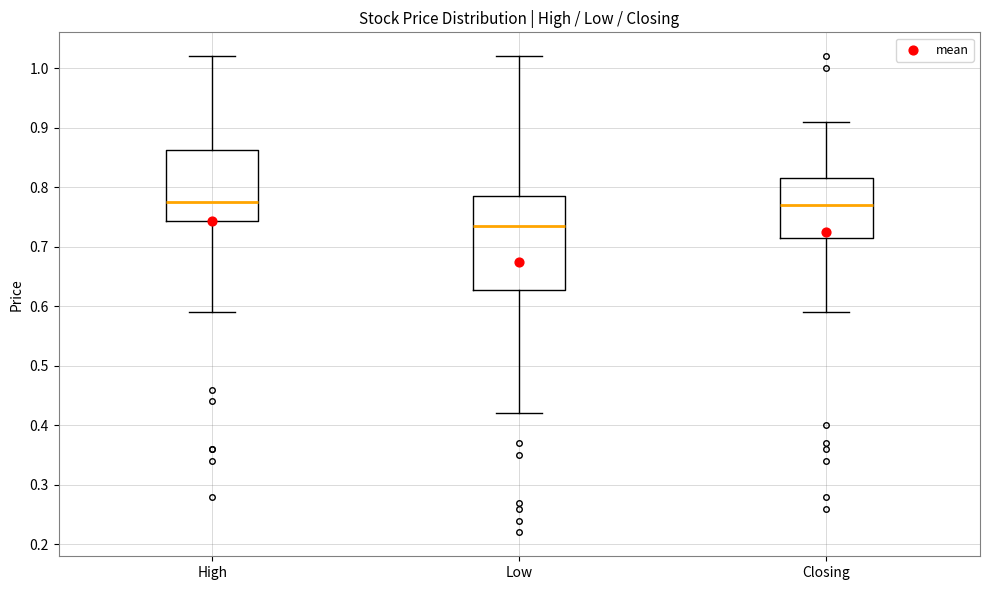

Which box is the tallest, from its lower edge to its upper edge?

Low